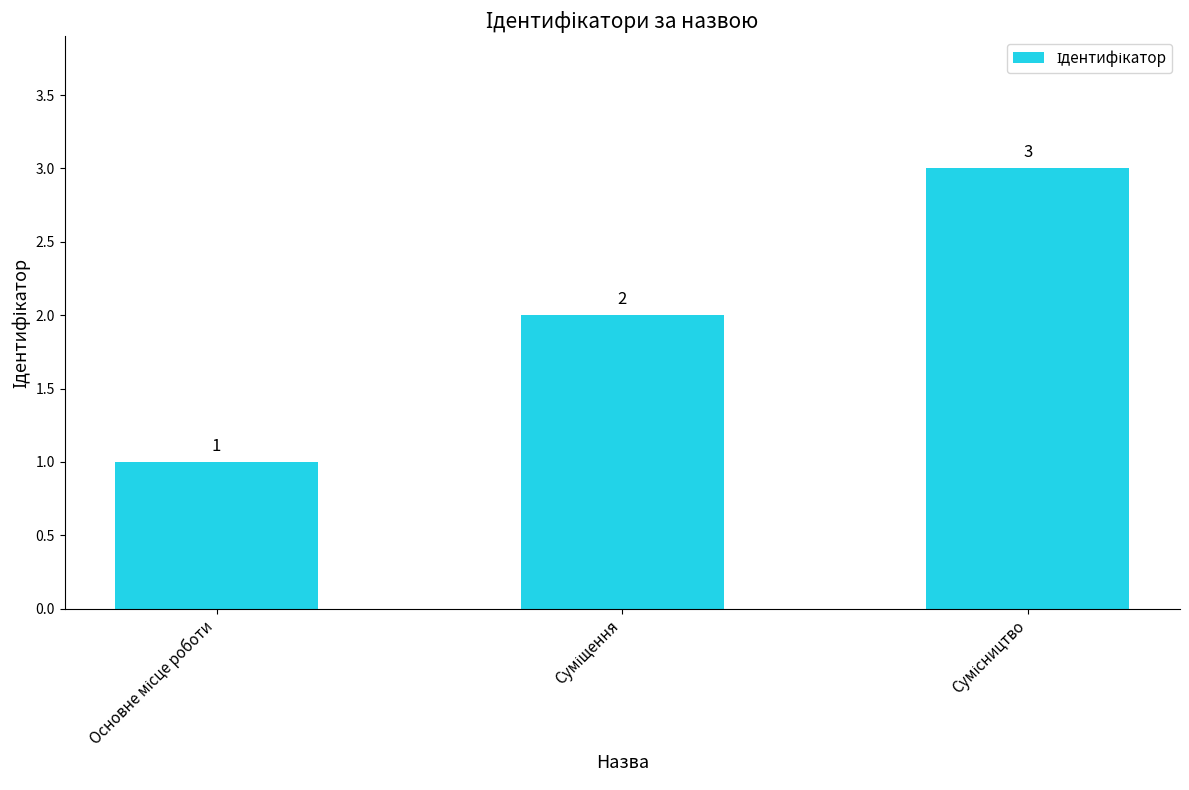

What is the minimum value shown in the chart?

1